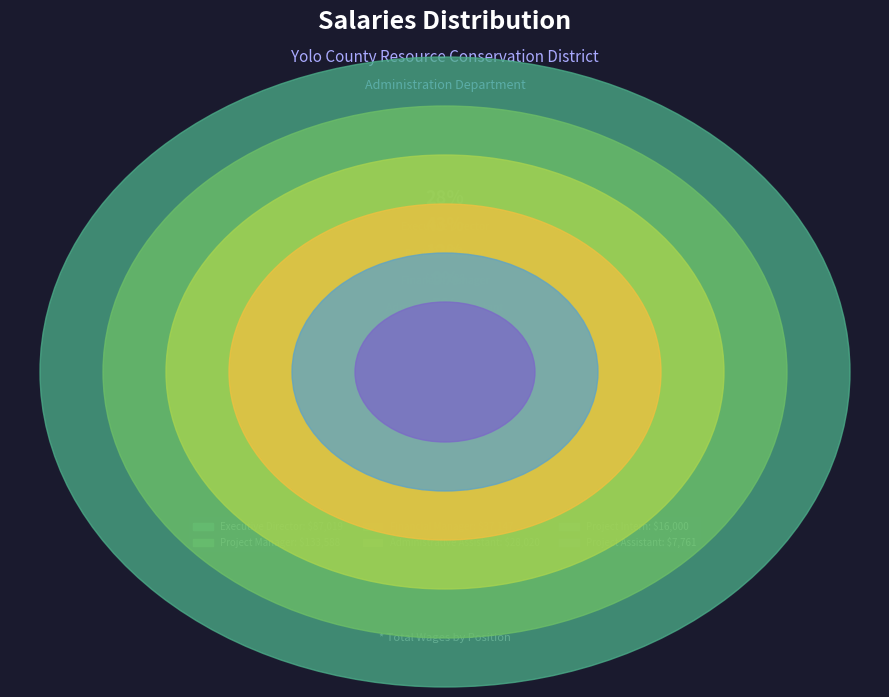

How much of the chart is everything except Project Intern?

94.8%